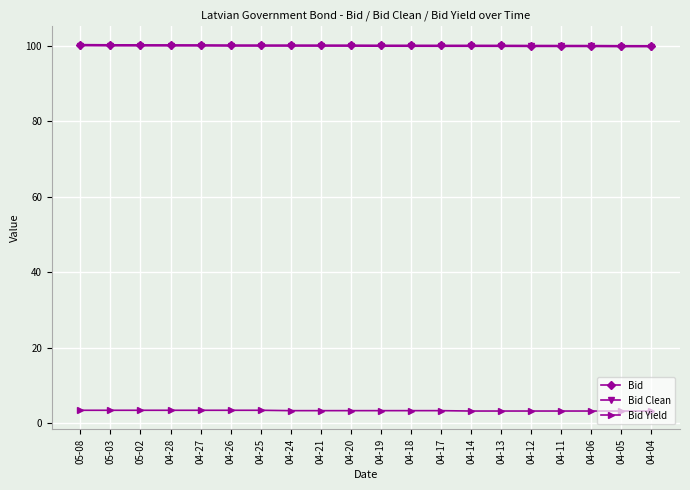

What is the highest value of the Bid Yield series?

3.5